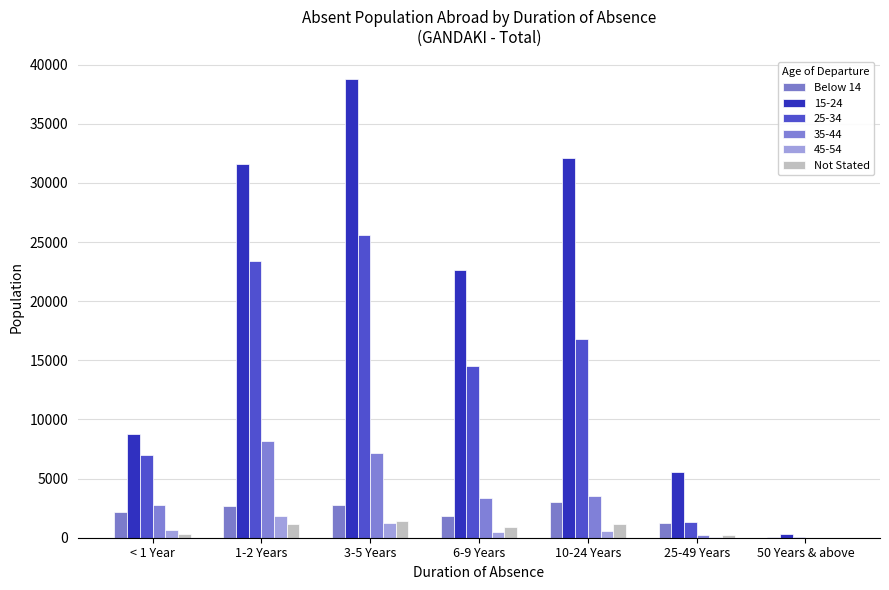

How many groups of bars are there?

7